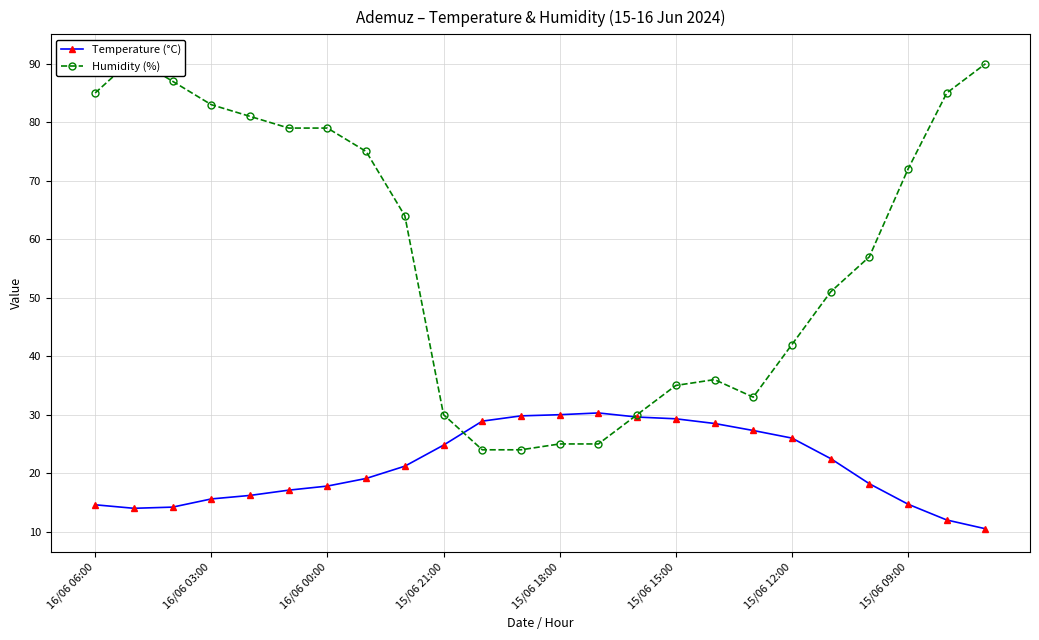

True or false: Humidity (%) and Temperature (°C) cross at least once.

True